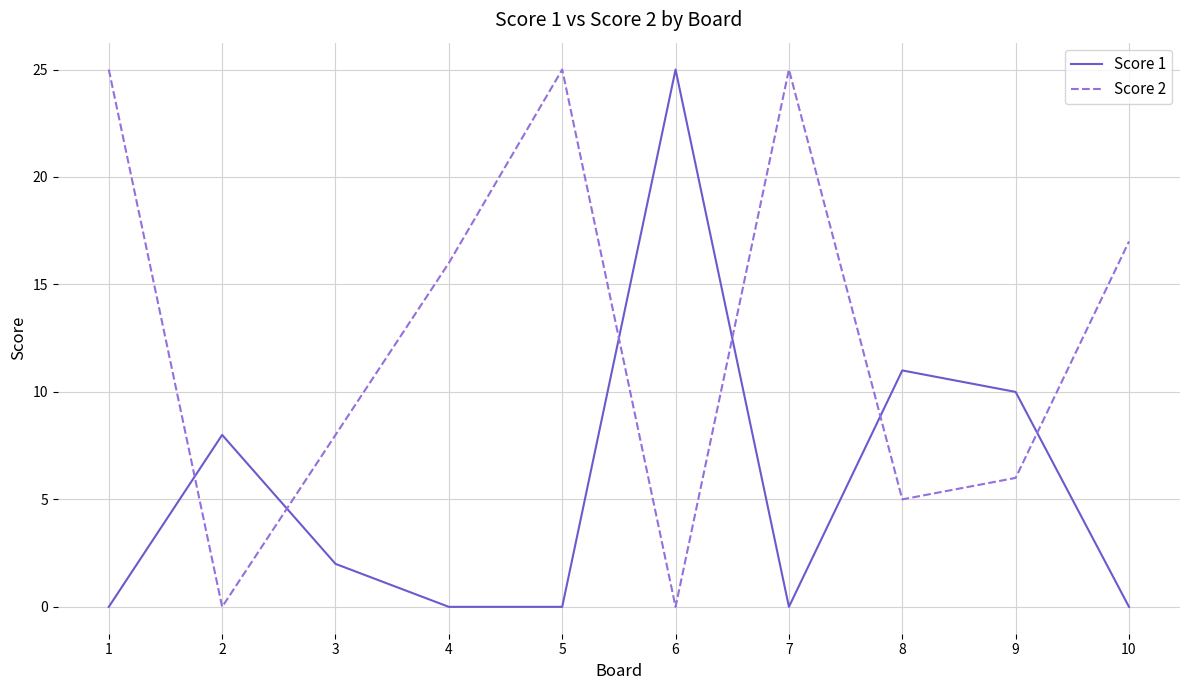

Between 2 and 10, which series saw the biggest shift?

Score 2